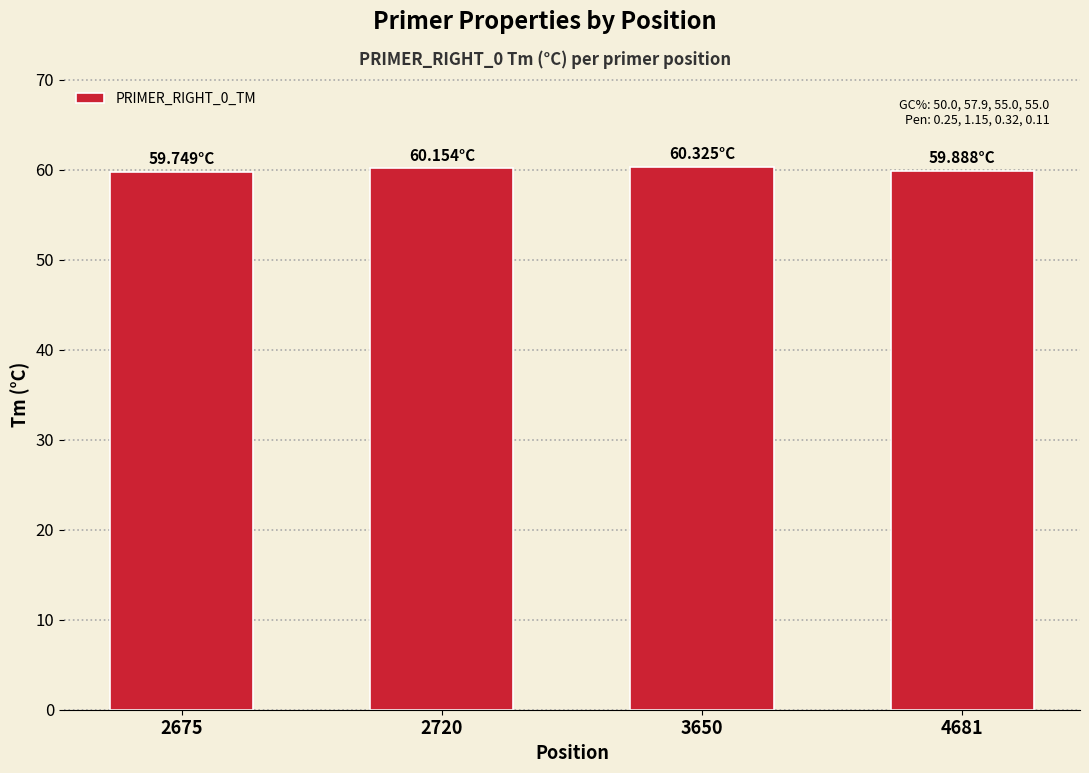

What is the value of the 1st bar from the left?

59.7